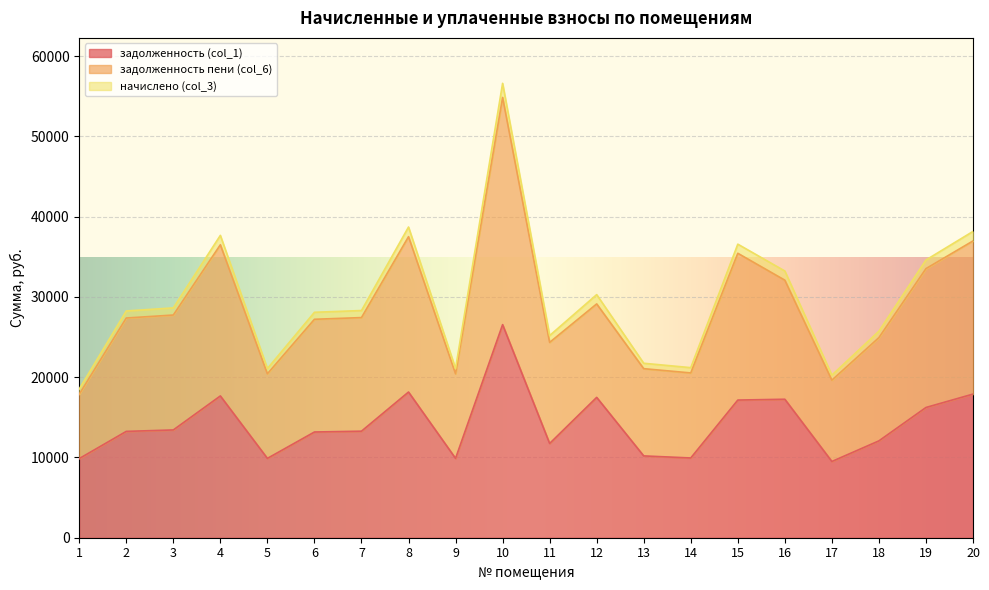

How many distinct data groups are displayed?

3